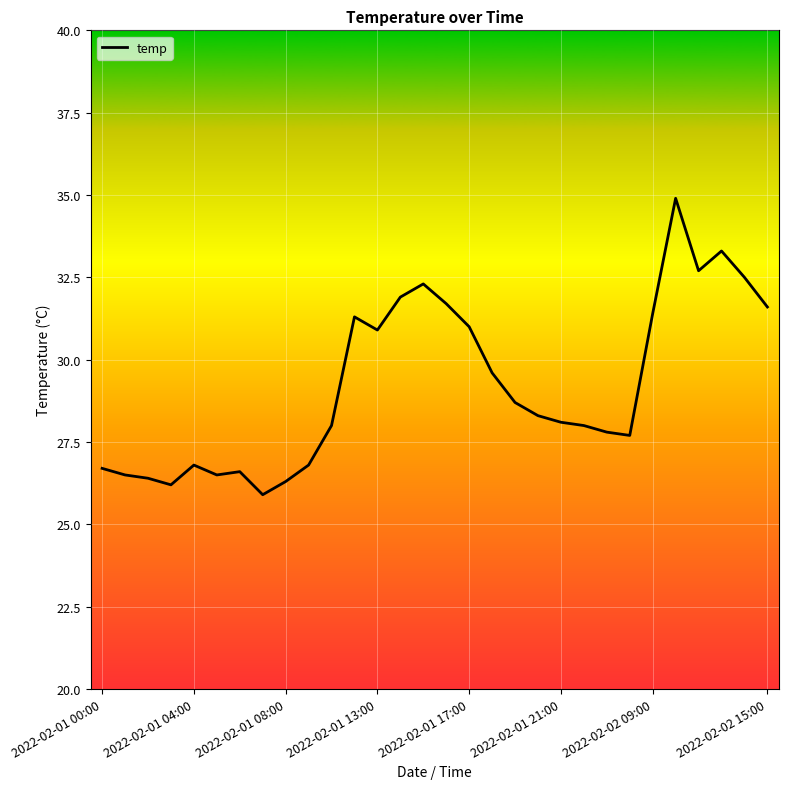

What is the difference between the maximum and minimum values?

9.0